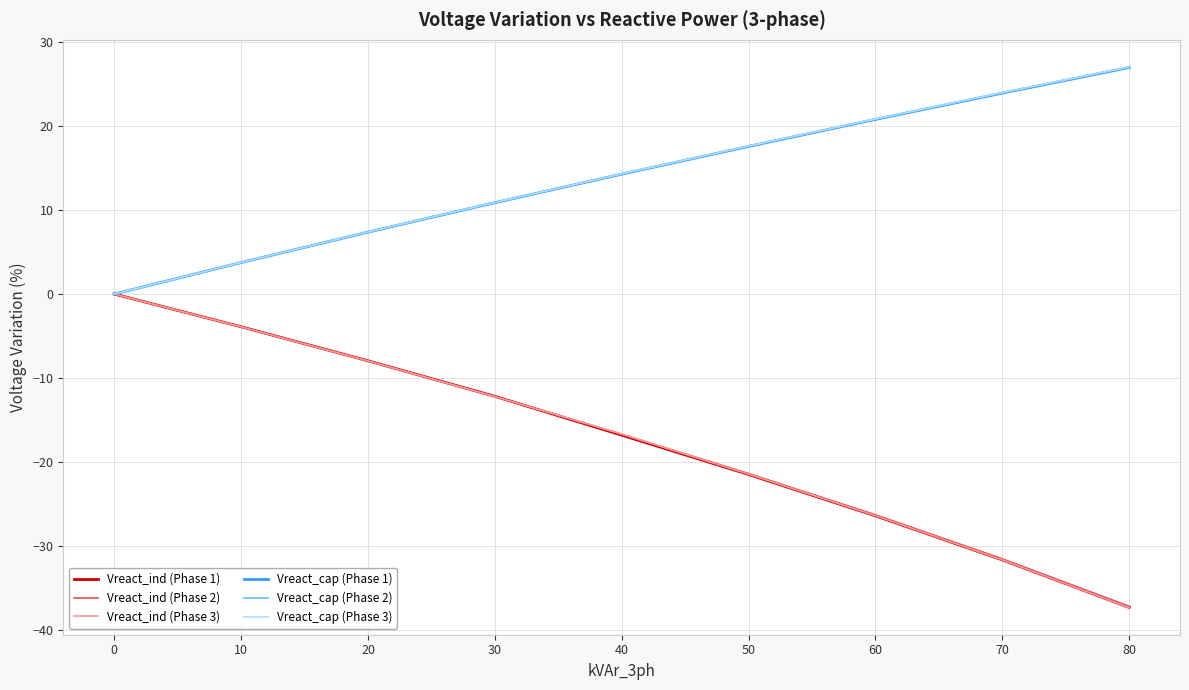

How many values in the Vreact_cap (Phase 3) series exceed 14?

5